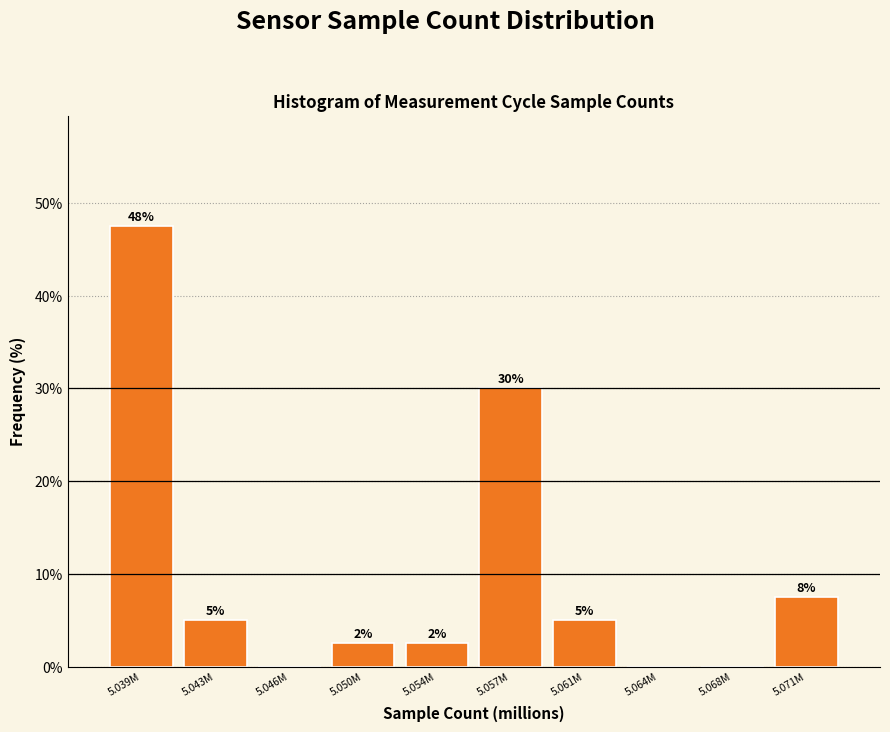

Are the bars horizontal?

No